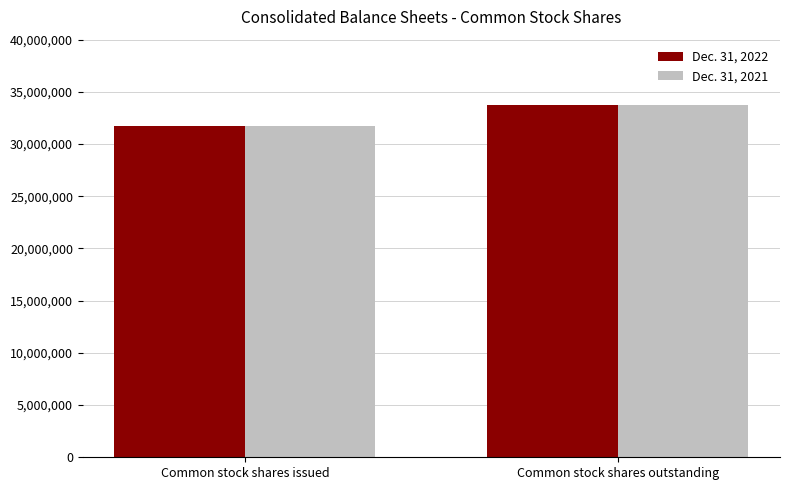

Reading left to right, extract all data points from this chart.

Dec. 31, 2022: Common stock shares issued=31772791	Common stock shares outstanding=33760940
Dec. 31, 2021: Common stock shares issued=31772791	Common stock shares outstanding=33760940